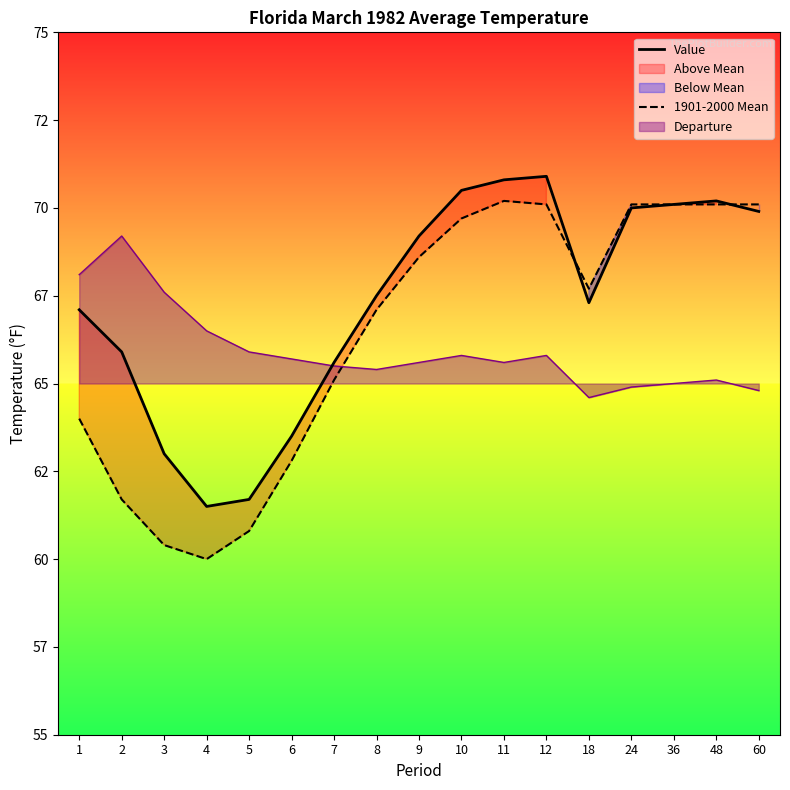

What is the average value of the 1901-2000 Mean series?

66.4